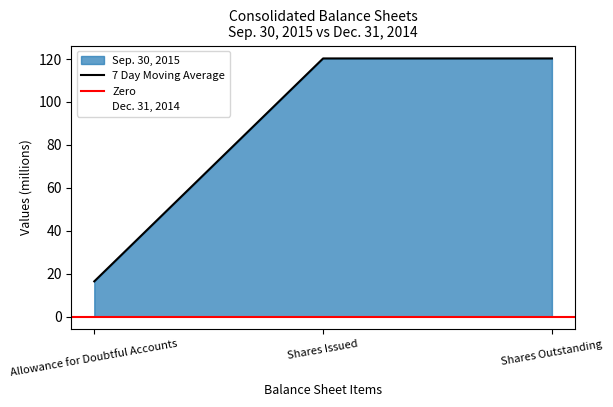

What is the difference between the maximum and minimum values?

103.9